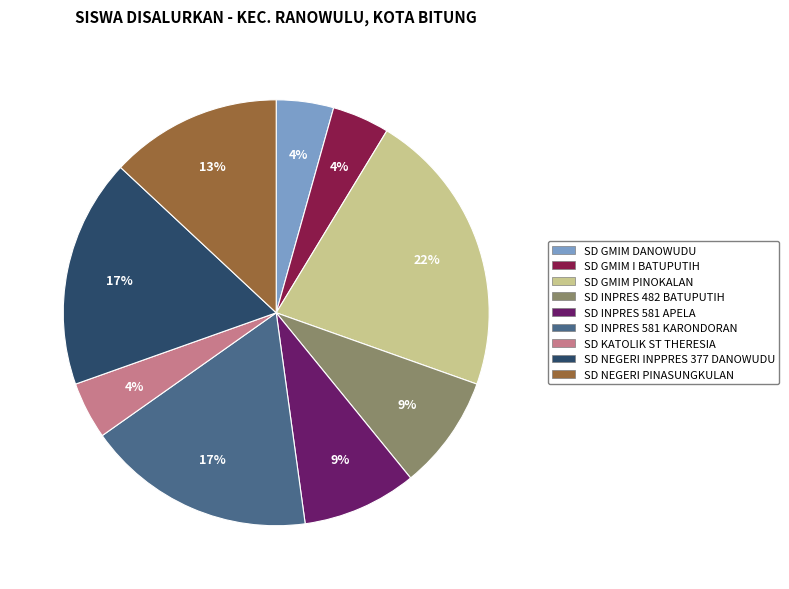

Does SD KATOLIK ST THERESIA account for over 50% of the chart?

No